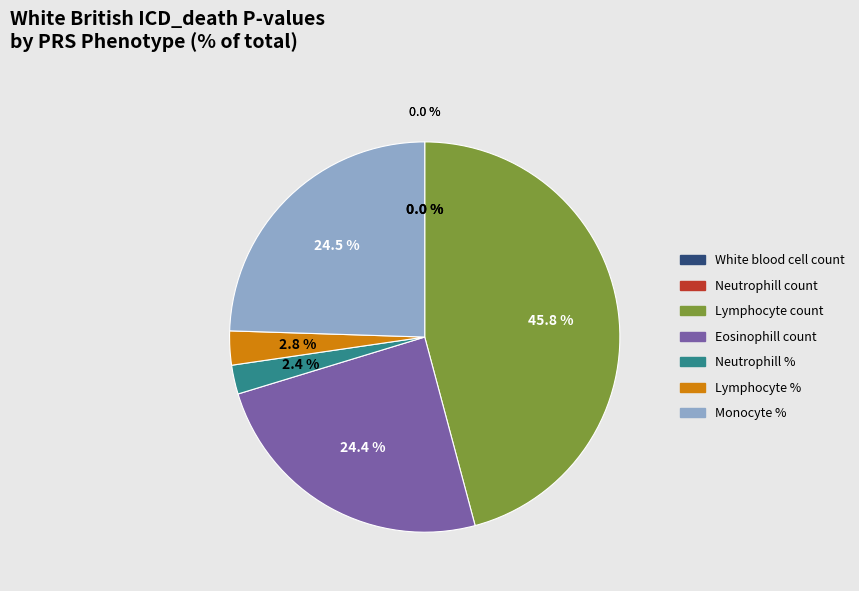

To the nearest percent, what is the difference between the largest and smallest slice percentages?

46%